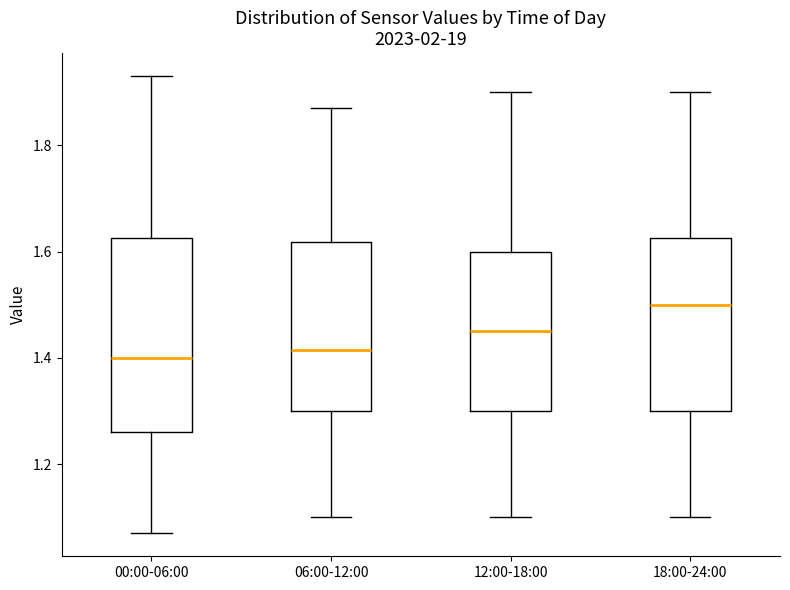

Reading left to right, read every box against the y-axis: the position of its median line, the range the box covers, and the ends of its whiskers. The values are not printed on the chart, so give them approximately, as read against the axis.

00:00-06:00: median 1.40, box 1.26 to 1.62, whiskers 1.08 to 1.94
06:00-12:00: median 1.42, box 1.30 to 1.62, whiskers 1.10 to 1.88
12:00-18:00: median 1.46, box 1.30 to 1.60, whiskers 1.10 to 1.90
18:00-24:00: median 1.50, box 1.30 to 1.62, whiskers 1.10 to 1.90